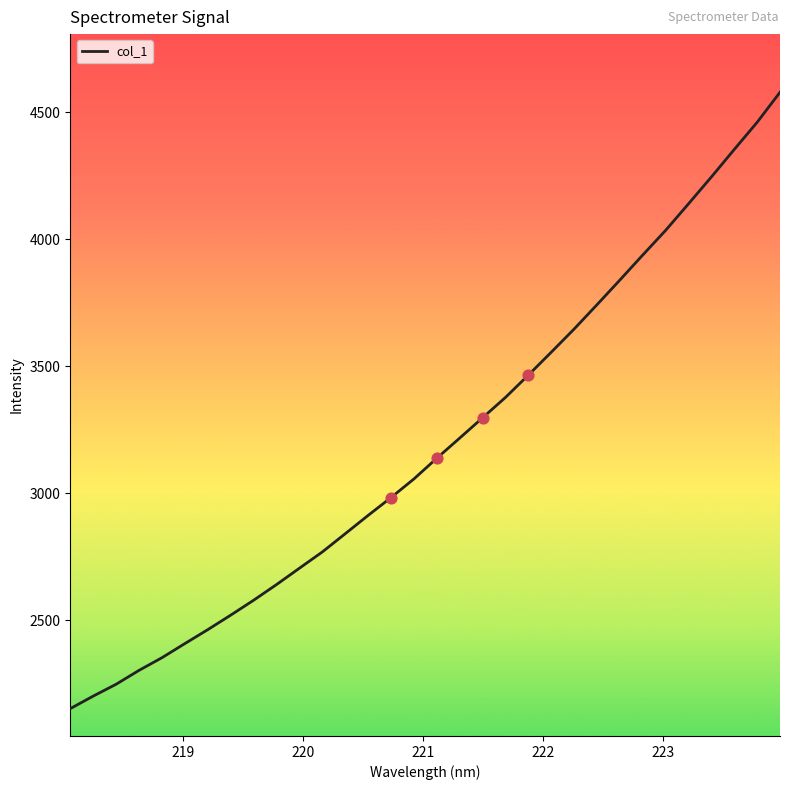

What is the maximum value shown in the chart?

4578.3